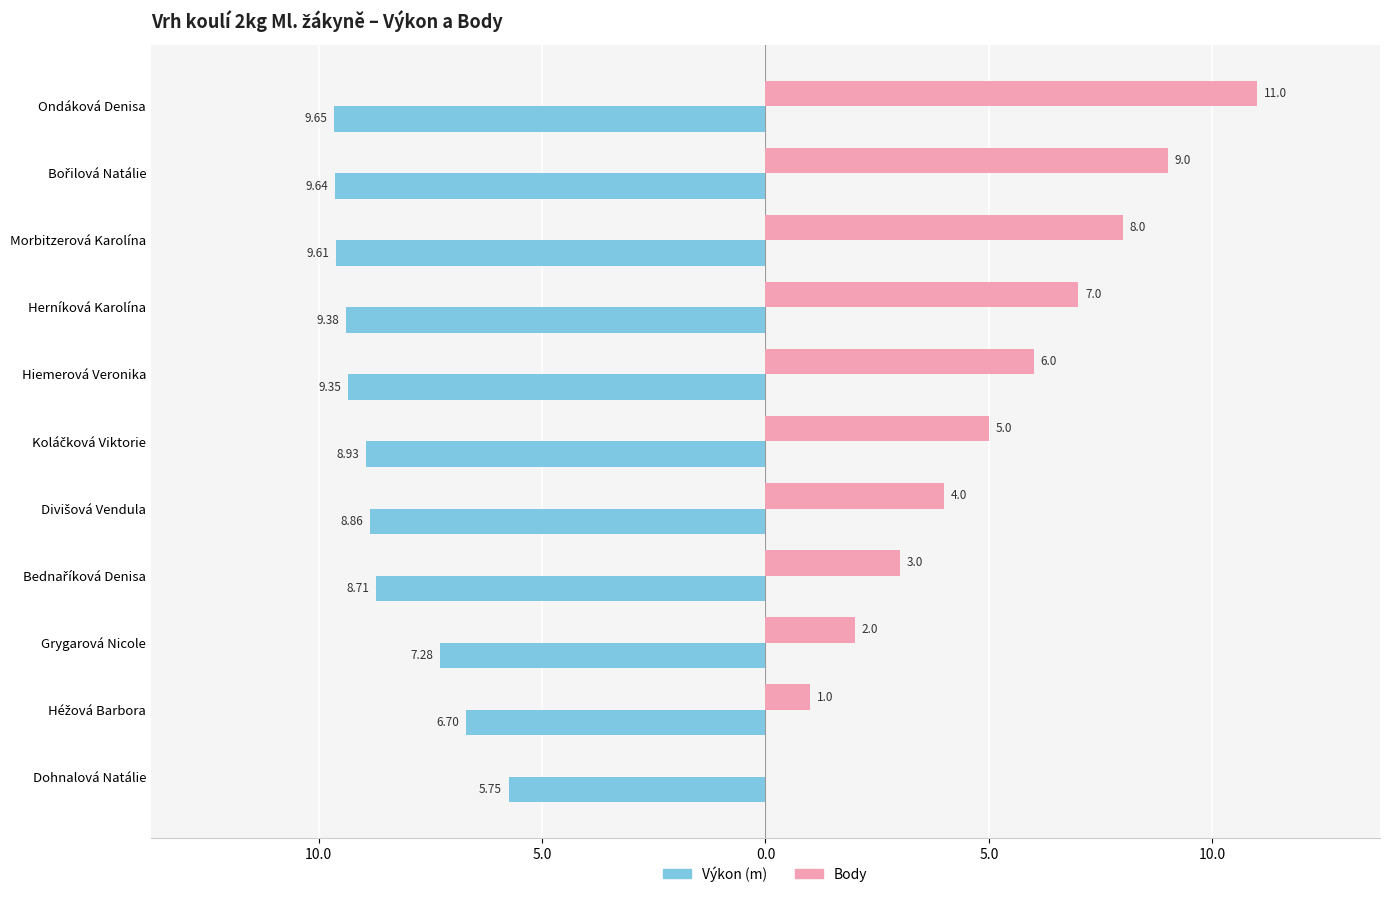

Does the chart contain stacked bars?

No